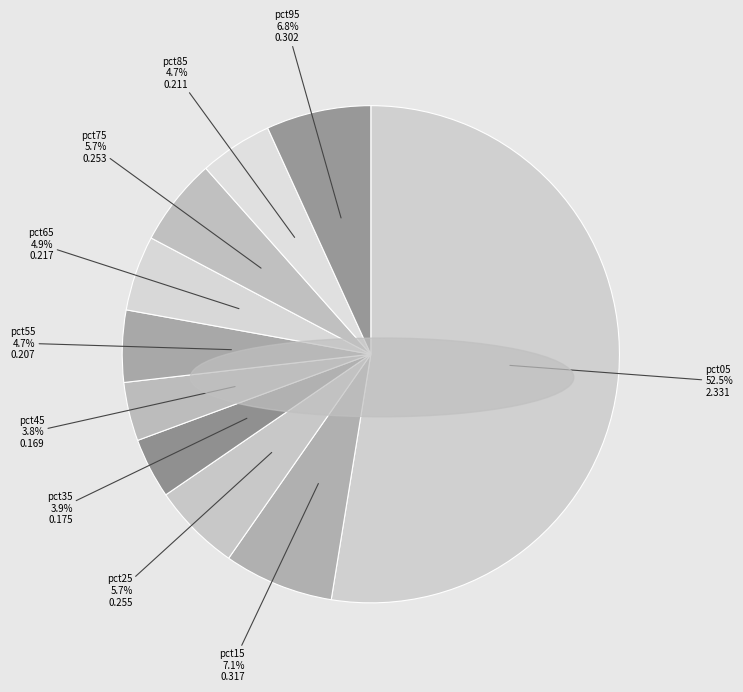

What percentage is NOT represented by pct35?

96.1%